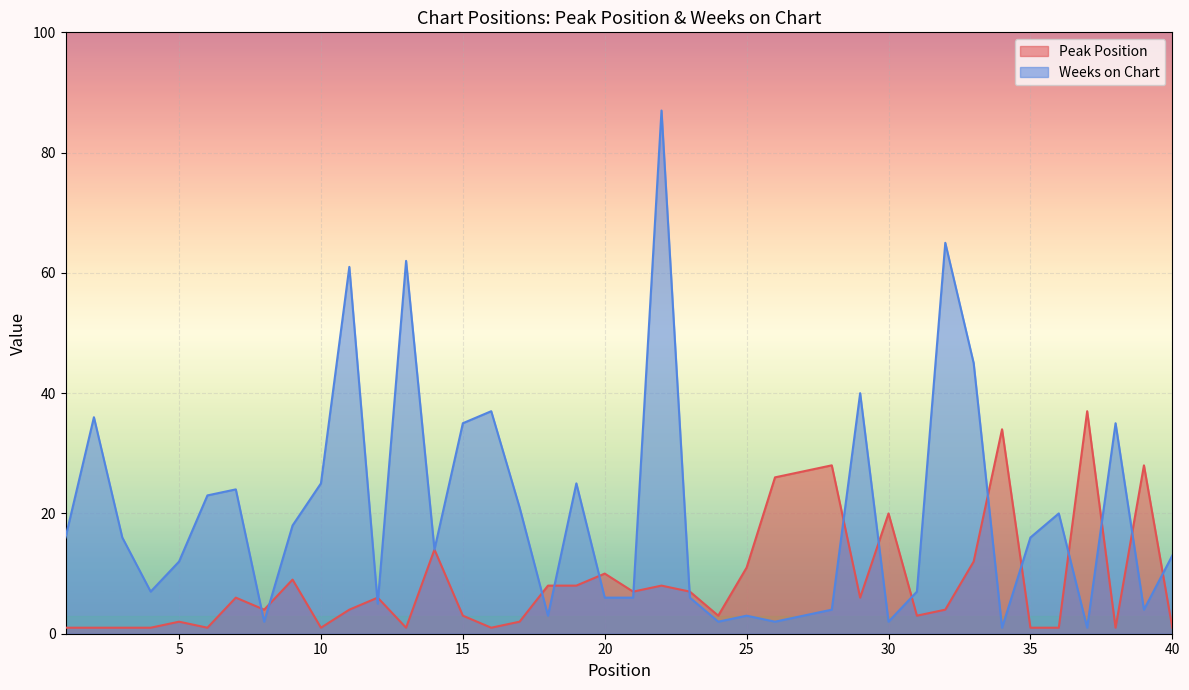

What is the difference between the maximum and minimum values in the Weeks on Chart series?

86